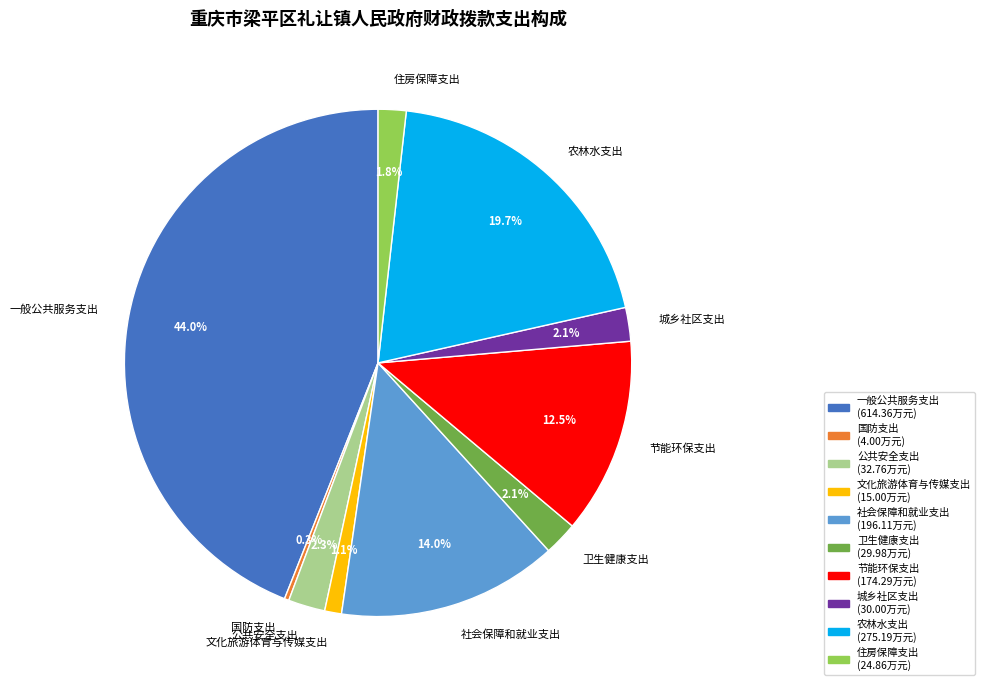

Count the number of slices in the pie.

10